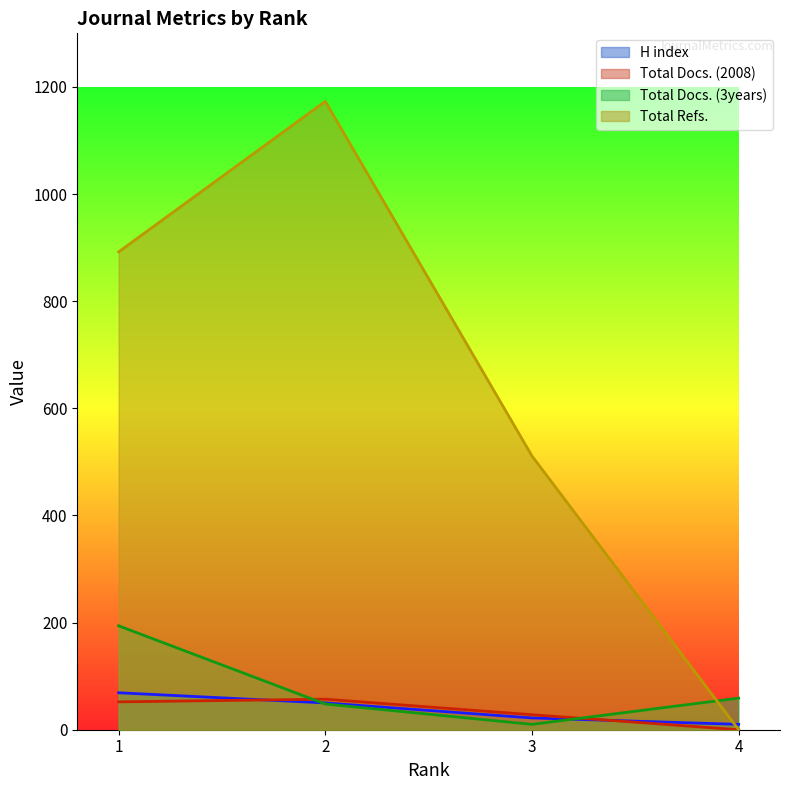

In Total Refs., how many points are higher than both neighbors (excluding endpoints)?

1